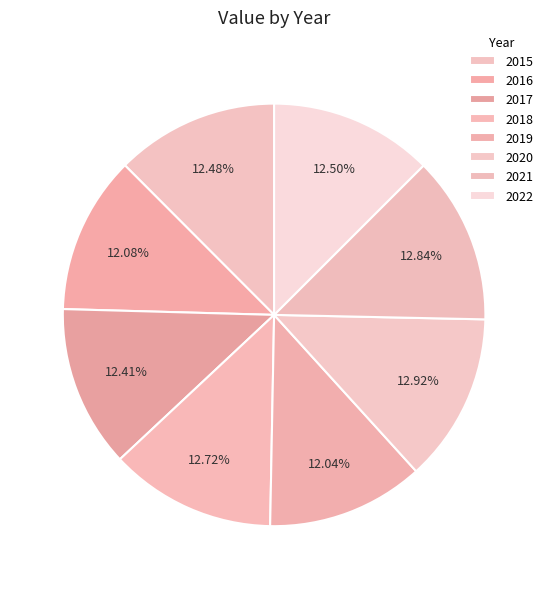

How many segments does this pie chart have?

8